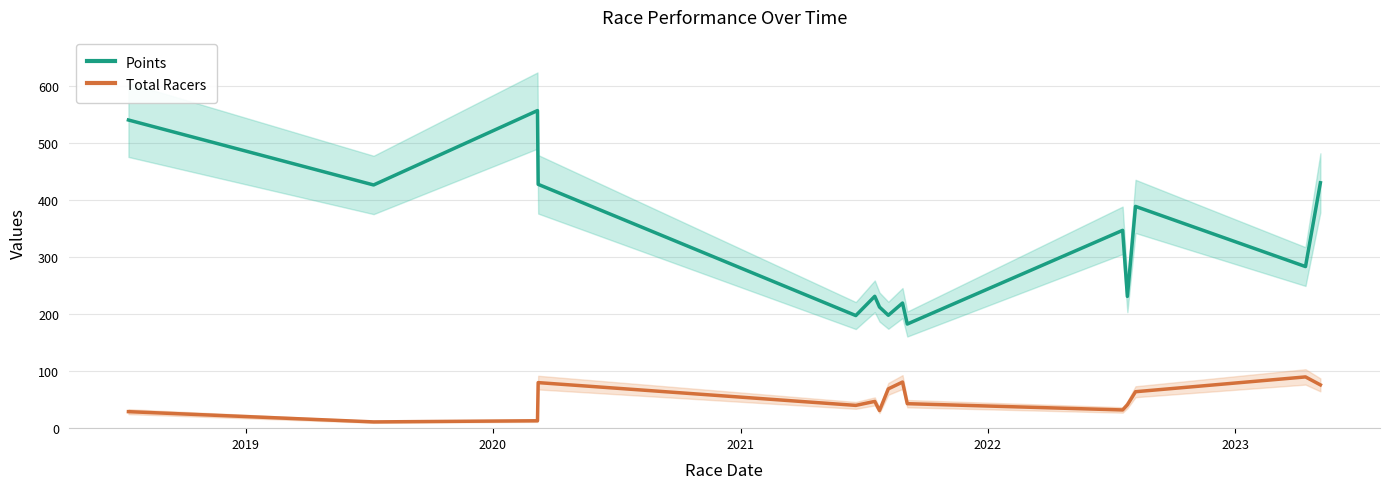

What is the minimum value for Points?

182.9